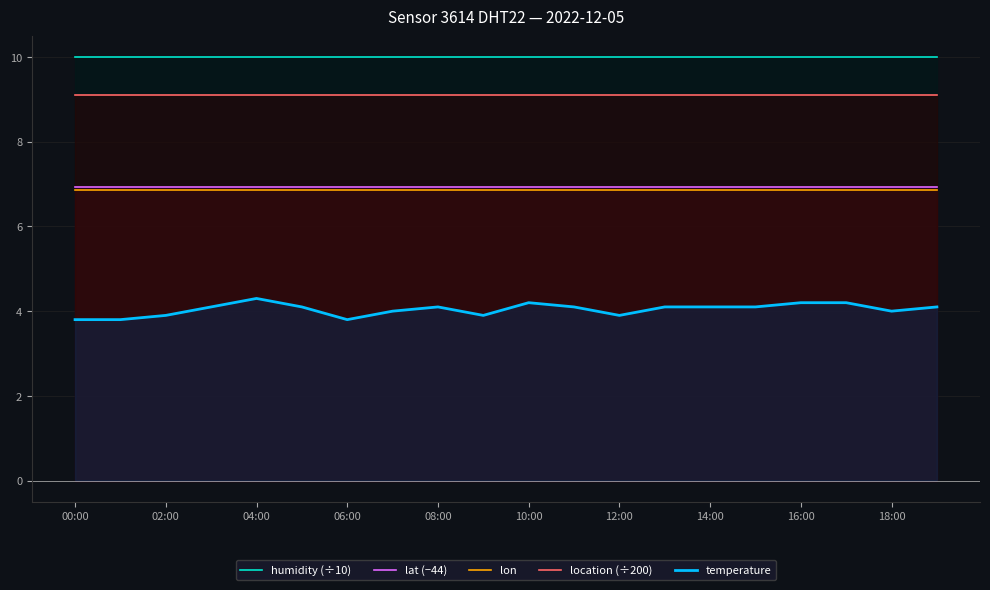

What is the difference between the highest and lowest values at 14:00?

5.9